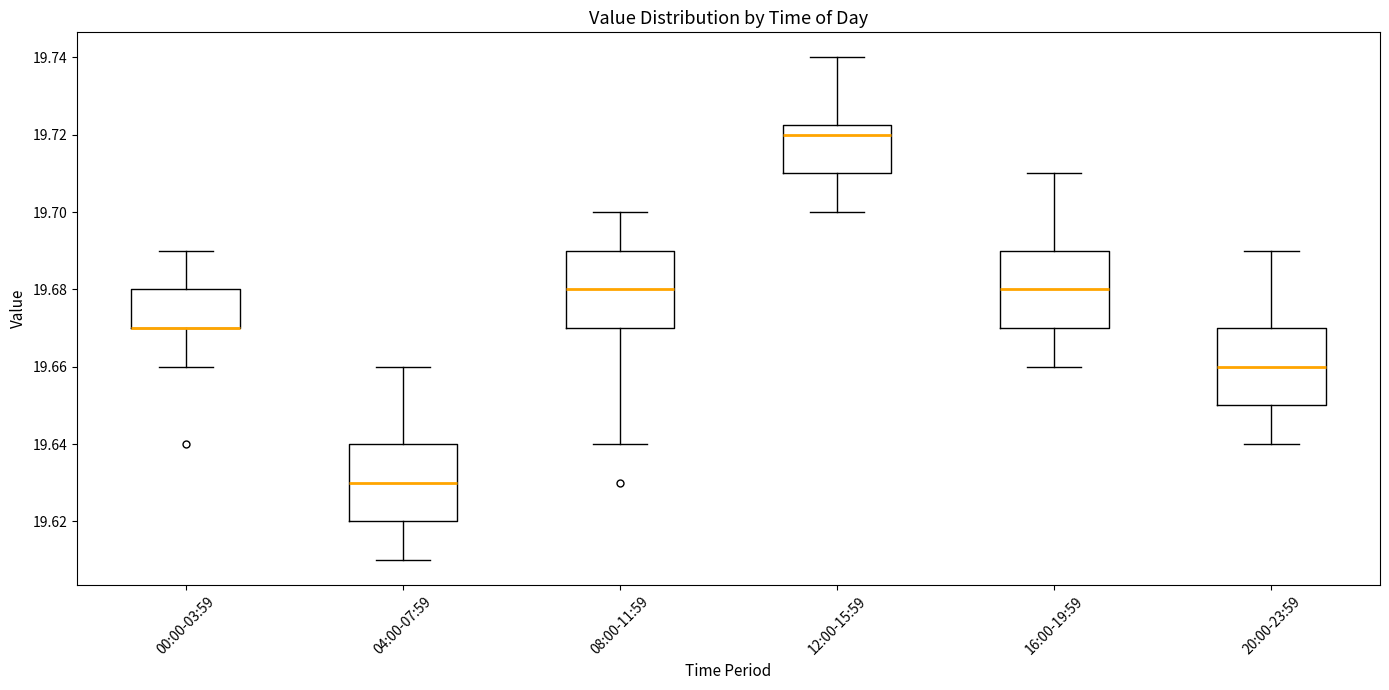

Where does the upper whisker of the box for 12:00-15:59 end on the y-axis? The values are not printed on the chart, so give them approximately, as read against the axis.

19.740